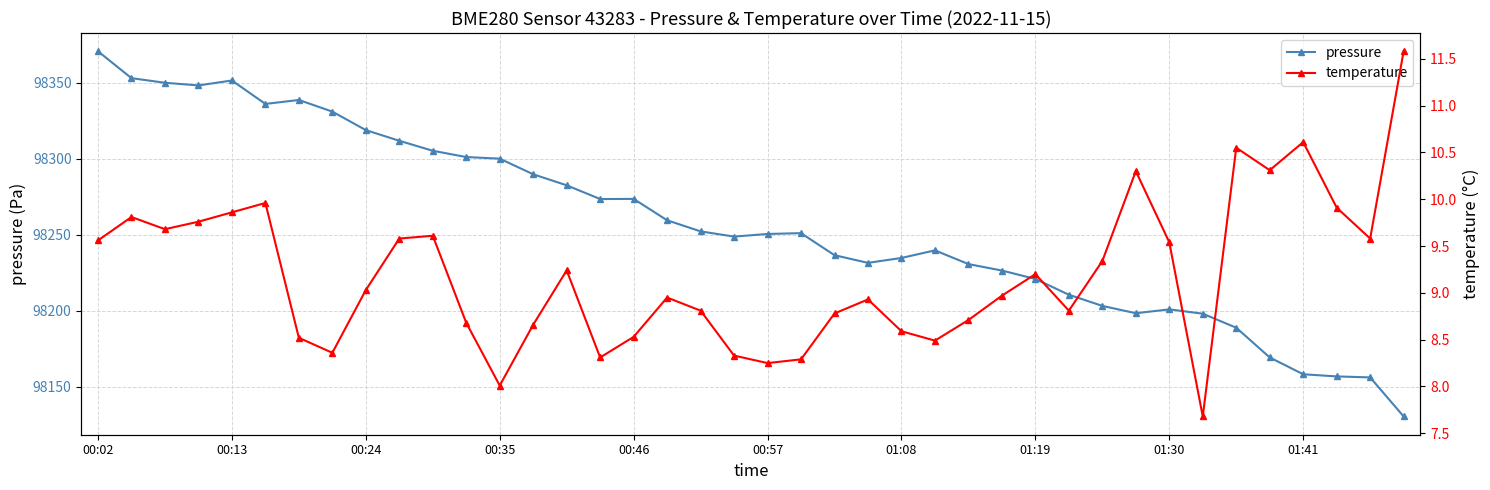

The value of pressure at 30 is 98203.1. True or false?

True